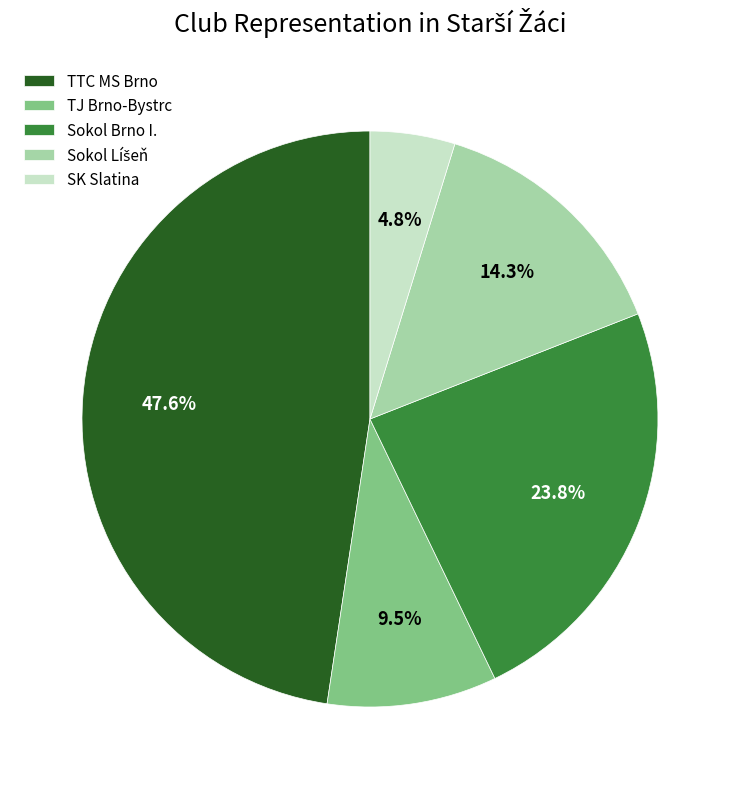

What percentage is NOT represented by Sokol Brno I.?

76.2%